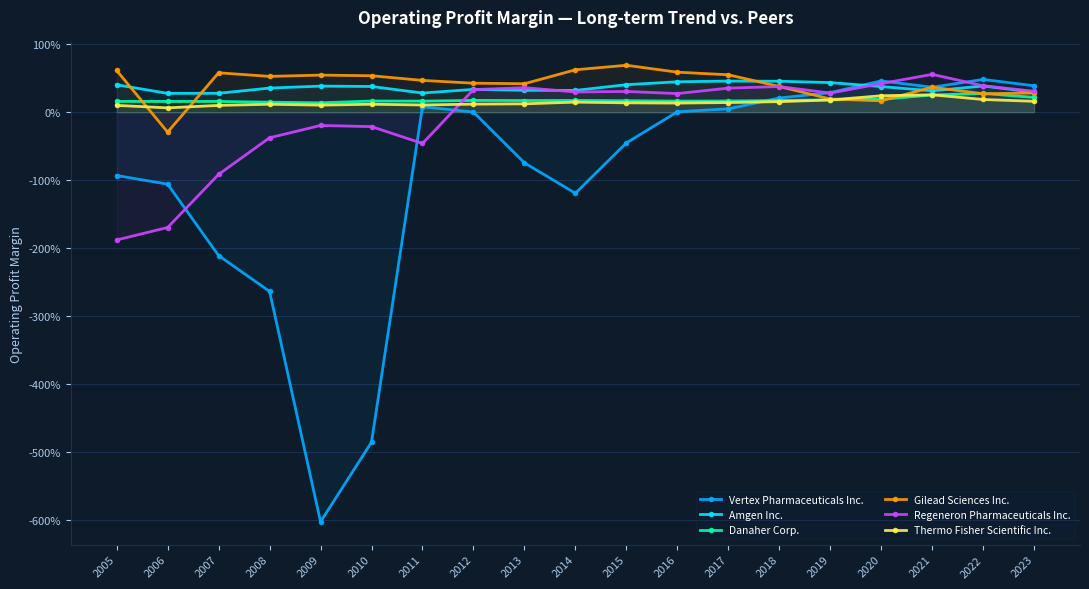

How many values in Vertex Pharmaceuticals Inc. are above zero?

10